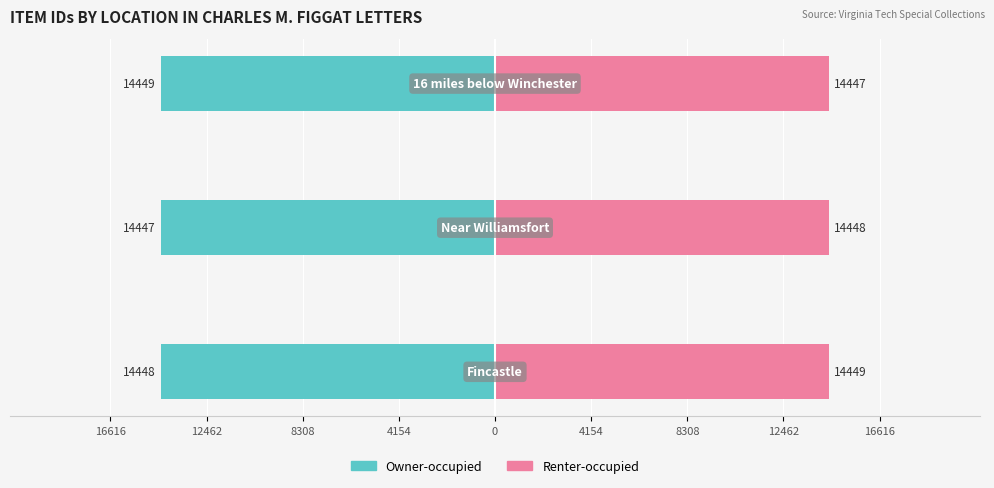

True or false: Renter-occupied has a value of 3270 at 8308.

False